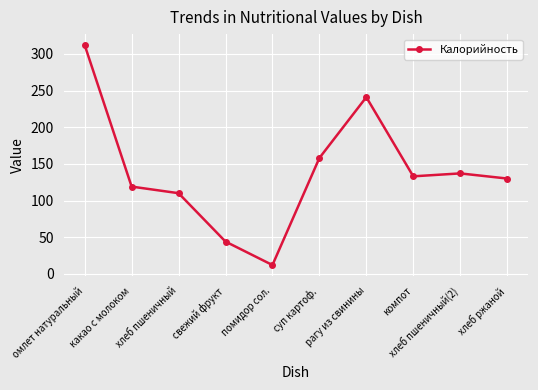

Where is the data nearest to the value 162?

суп картоф.